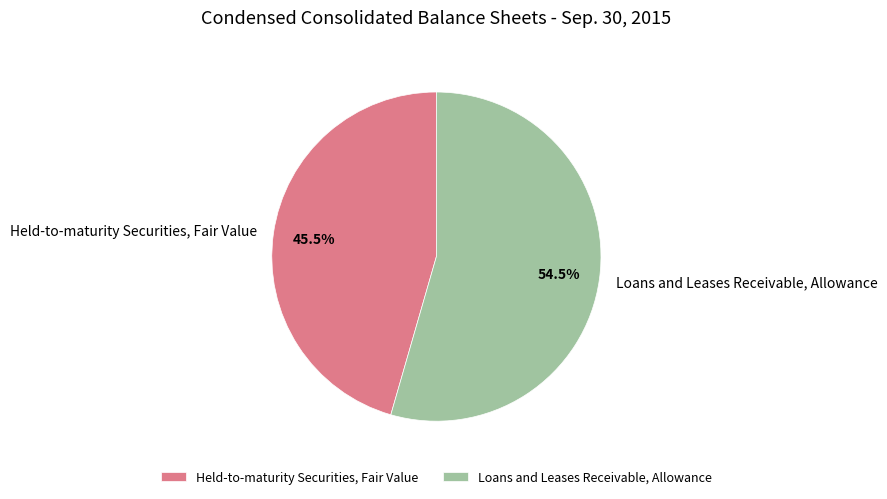

Combined, what portion of the pie is Loans and Leases Receivable, Allowance and Held-to-maturity Securities, Fair Value?

100.0%